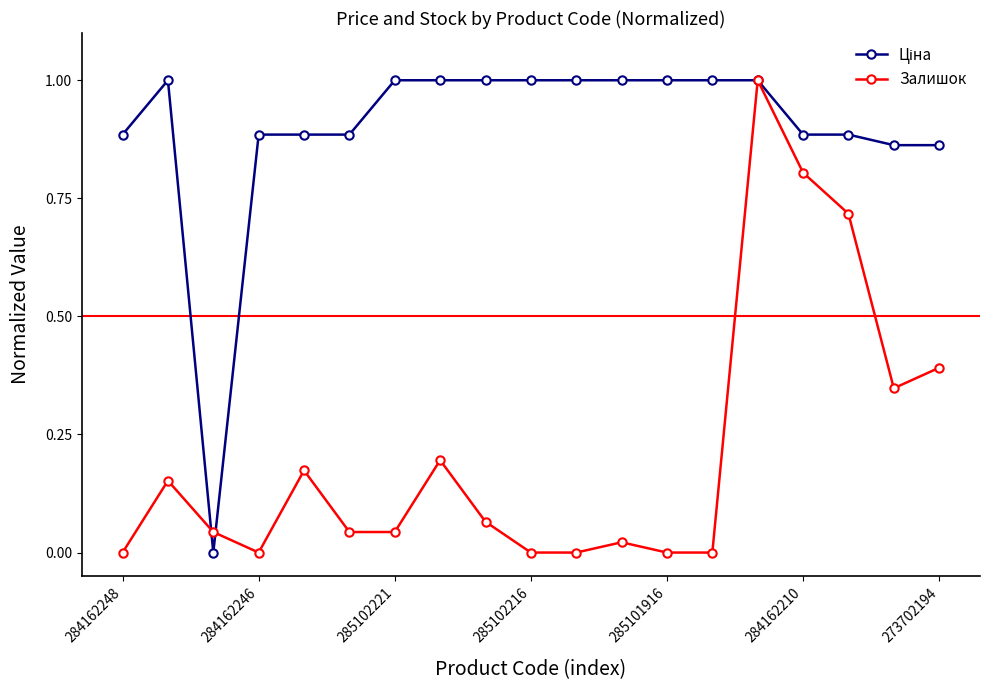

What is the greatest value displayed?

1.0